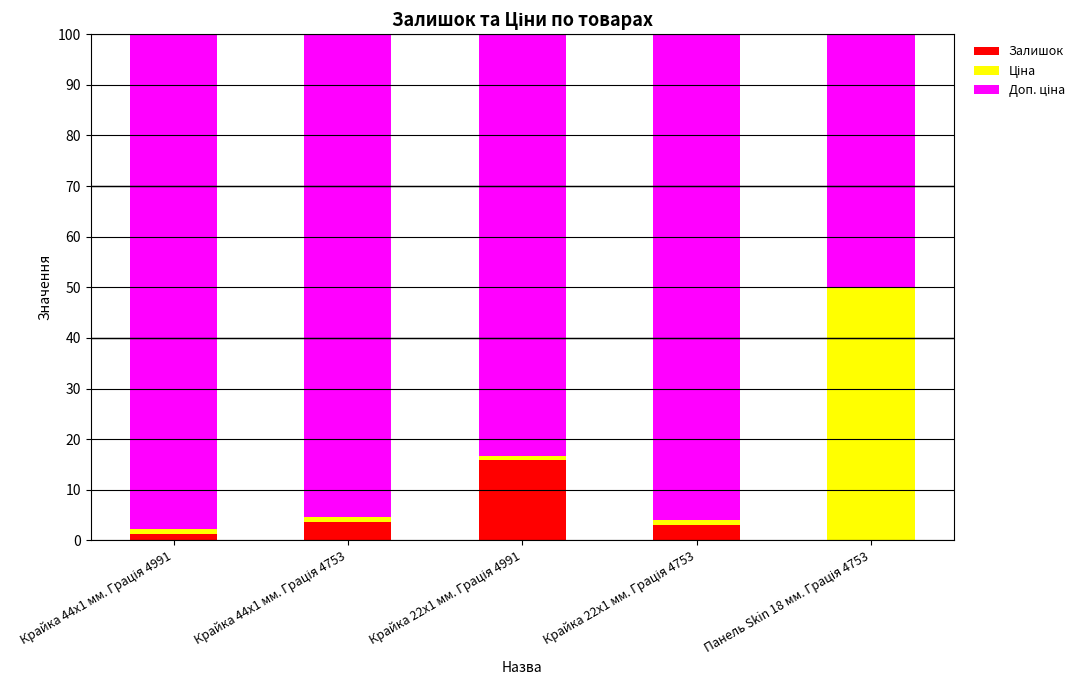

What is the maximum value for Залишок?

15.9